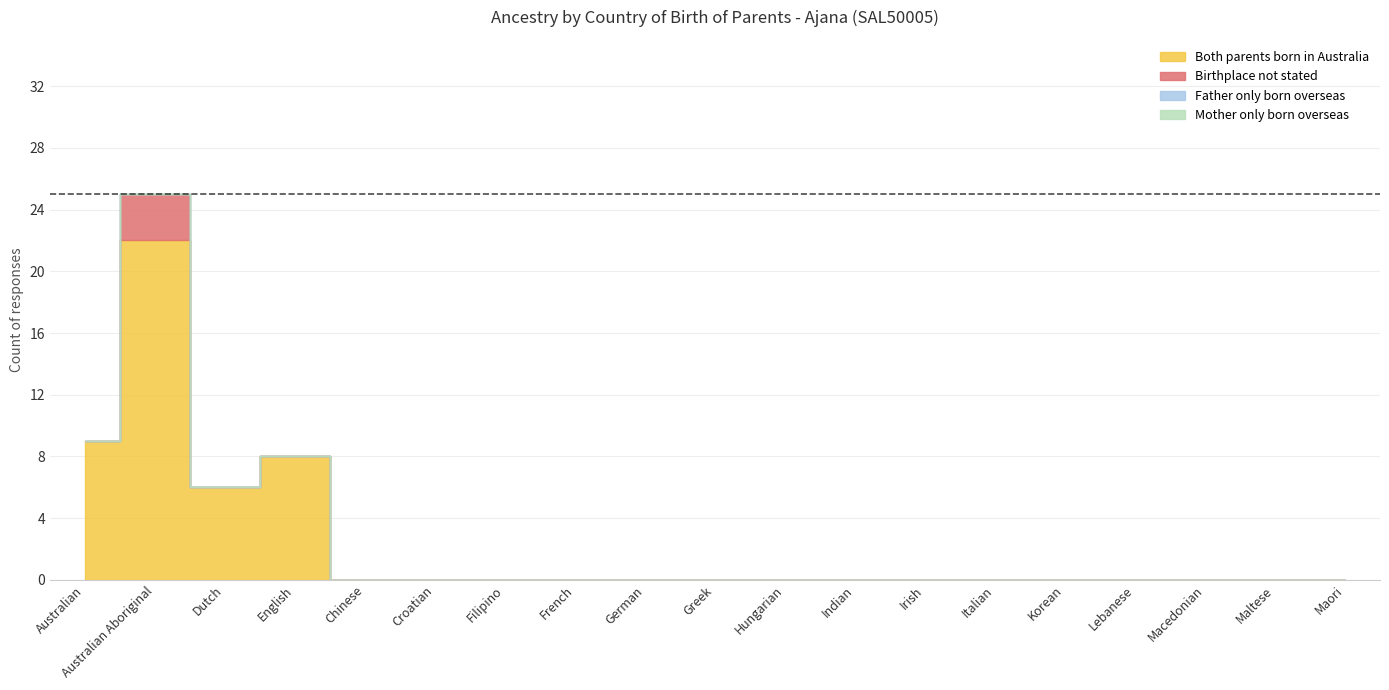

Between German and Italian, which series saw the biggest shift?

Both parents born in Australia